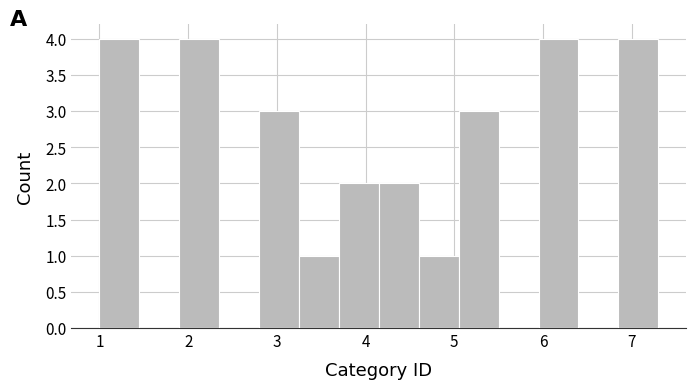

Reading left to right, list every bar in this chart as the range it spans on the x-axis followed by its height. Neither the bar edges nor the heights are printed on the chart, so give them approximately, as read against the axes.

1.00 to 1.45: 4
1.45 to 1.90: 0
1.90 to 2.35: 4
2.35 to 2.80: 0
2.80 to 3.25: 3
3.25 to 3.70: 1
3.70 to 4.15: 2
4.15 to 4.60: 2
4.60 to 5.05: 1
5.05 to 5.50: 3
5.50 to 5.95: 0
5.95 to 6.40: 4
6.40 to 6.85: 0
6.85 to 7.30: 4